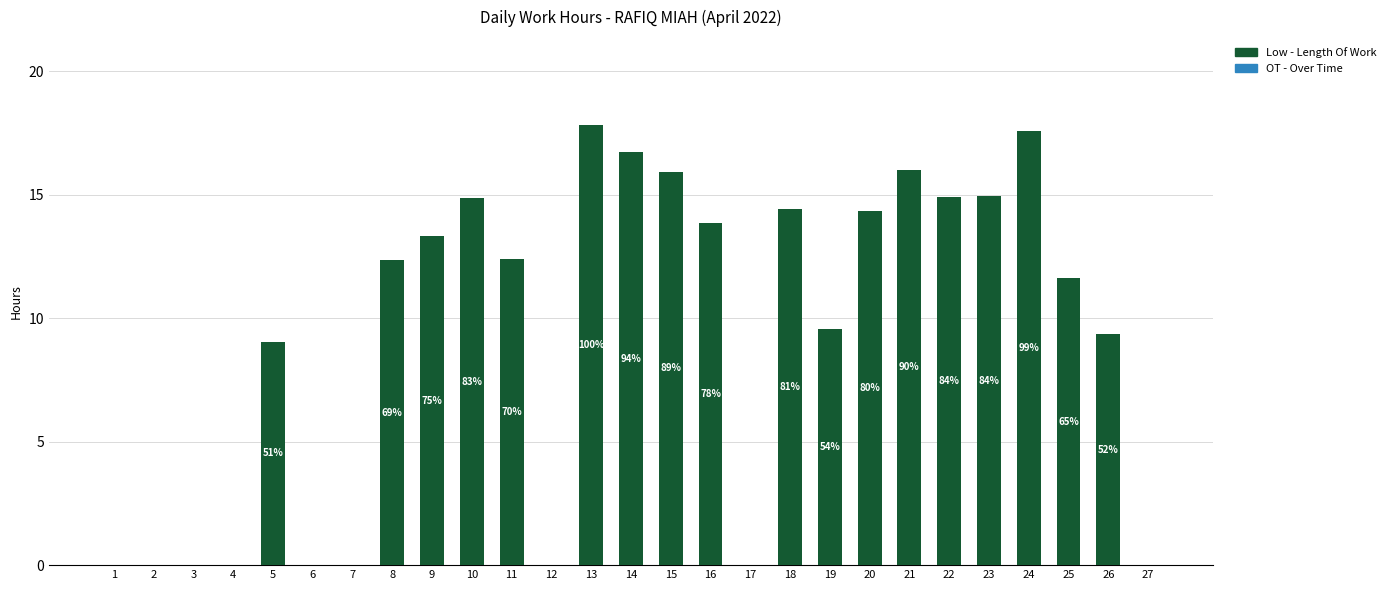

Are the bars horizontal?

No